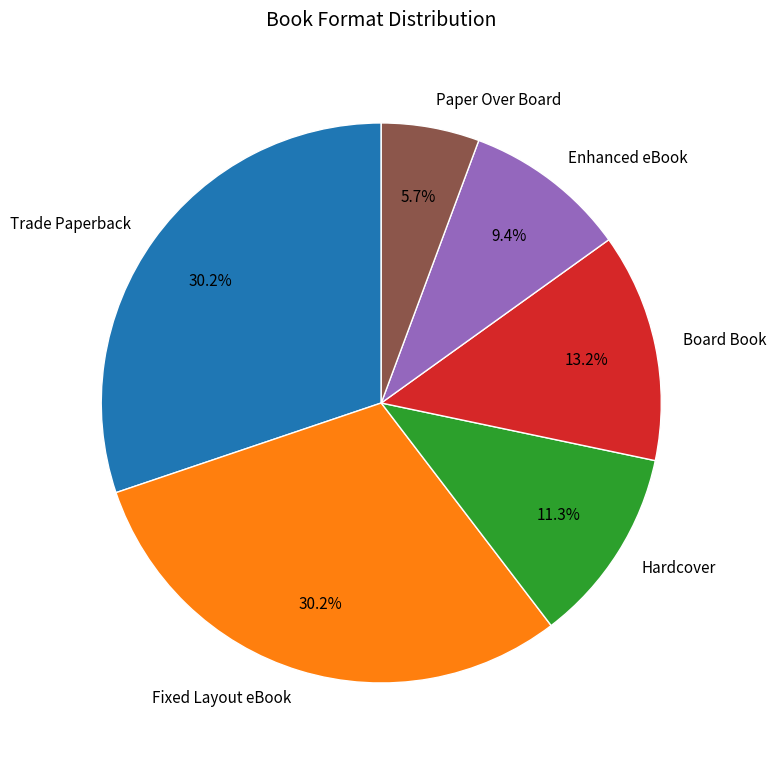

To the nearest percent, what percentage of the pie is Trade Paperback?

30%